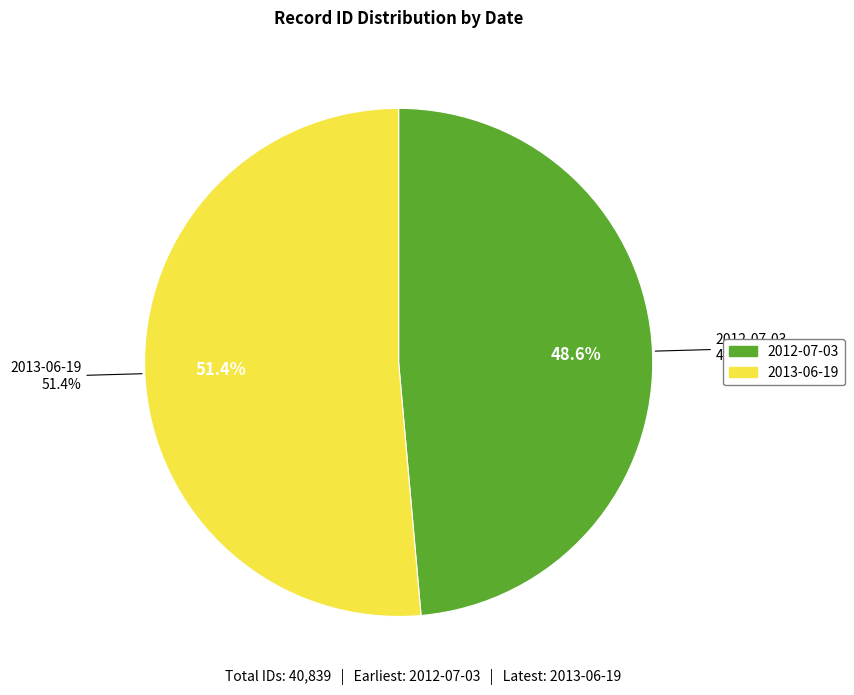

To the nearest percent, what is the difference between the 2012-07-03 and 2013-06-19 slice percentages?

3%